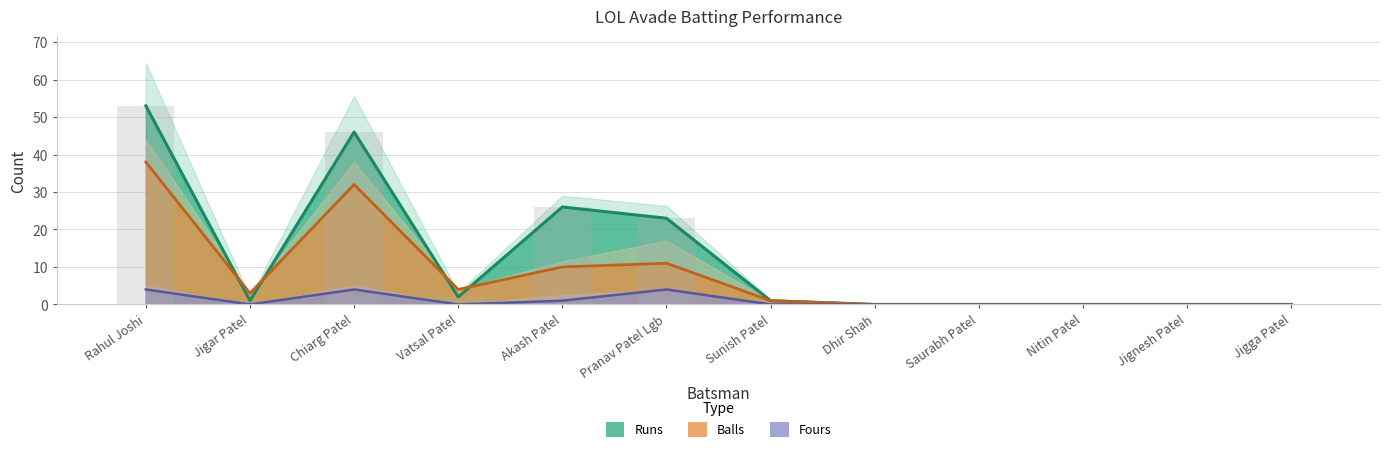

What is the label of the 9th bar from the left?

Saurabh Patel